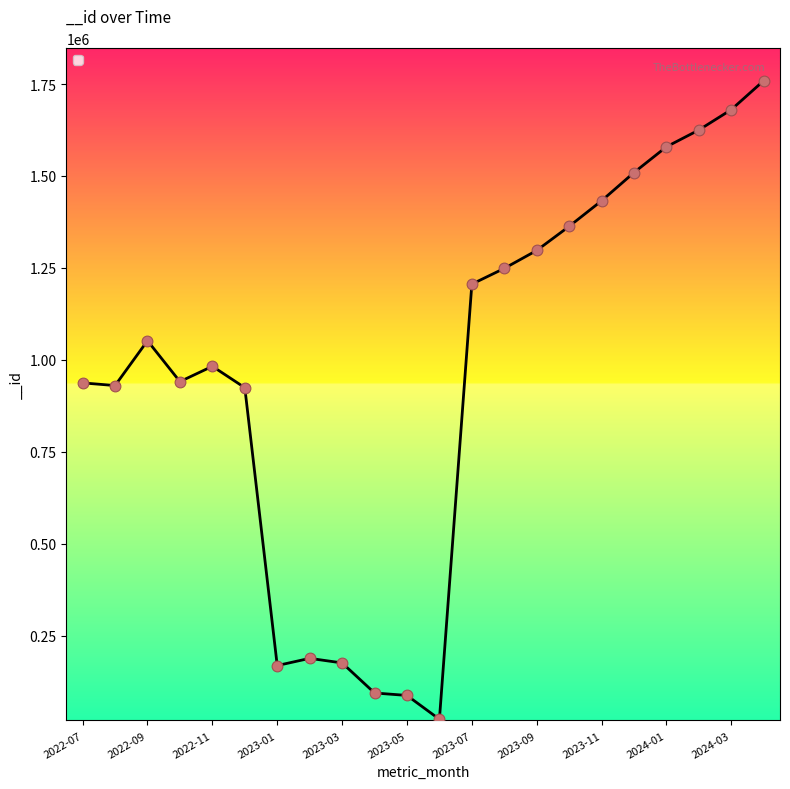

What is the difference between the maximum and minimum values?

1737137